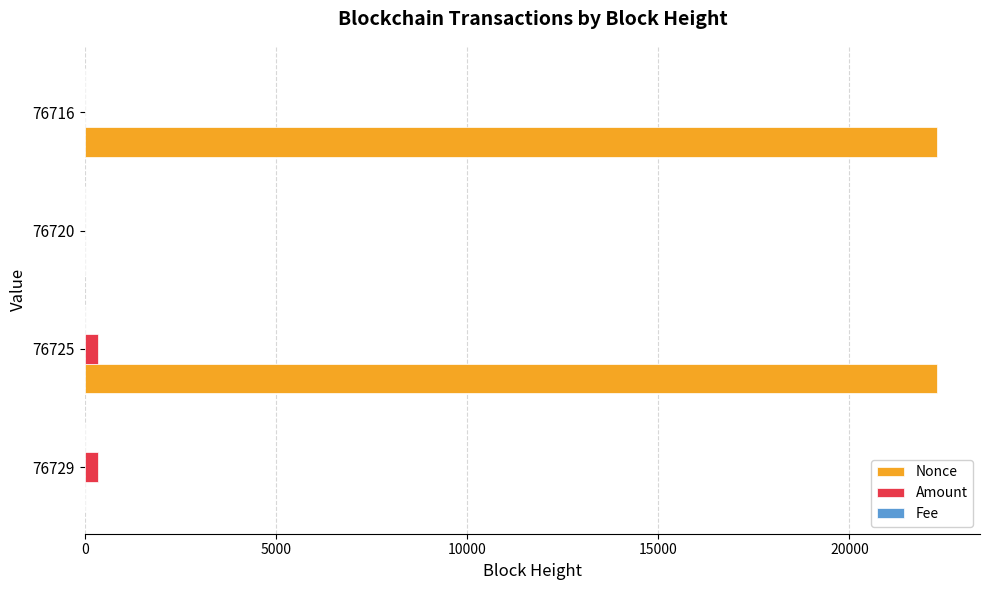

Count the number of data series in this chart.

3